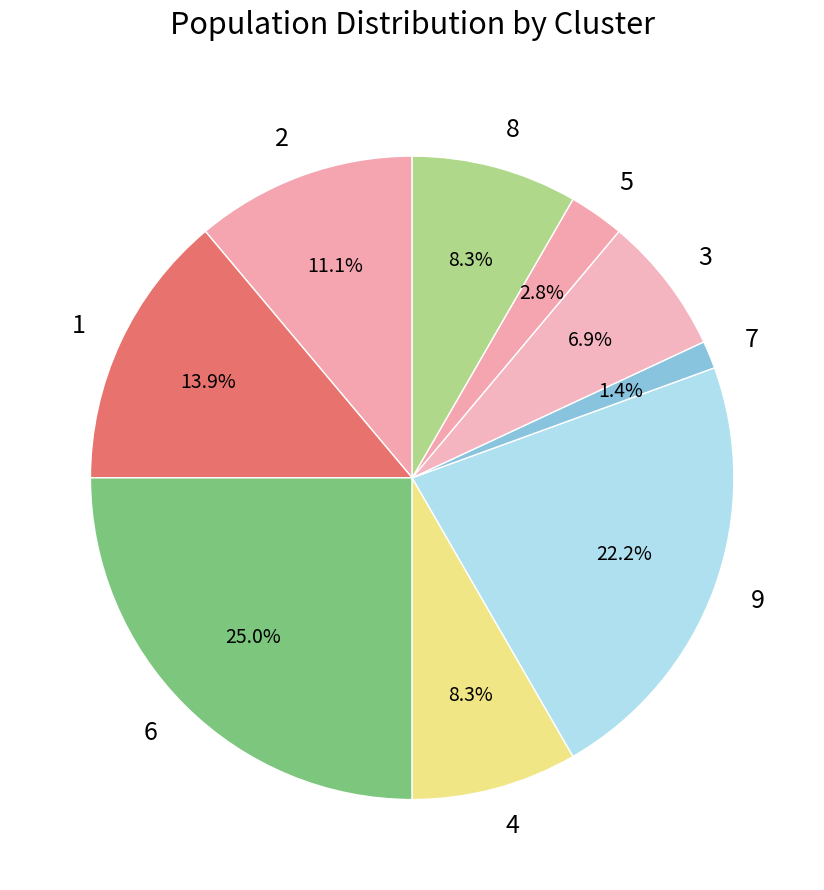

What is the ratio of the value at 8 to the value at 9?

0.4